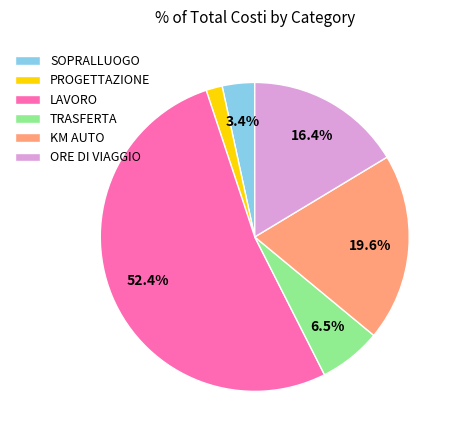

True or false: TRASFERTA accounts for 16% of the total.

False